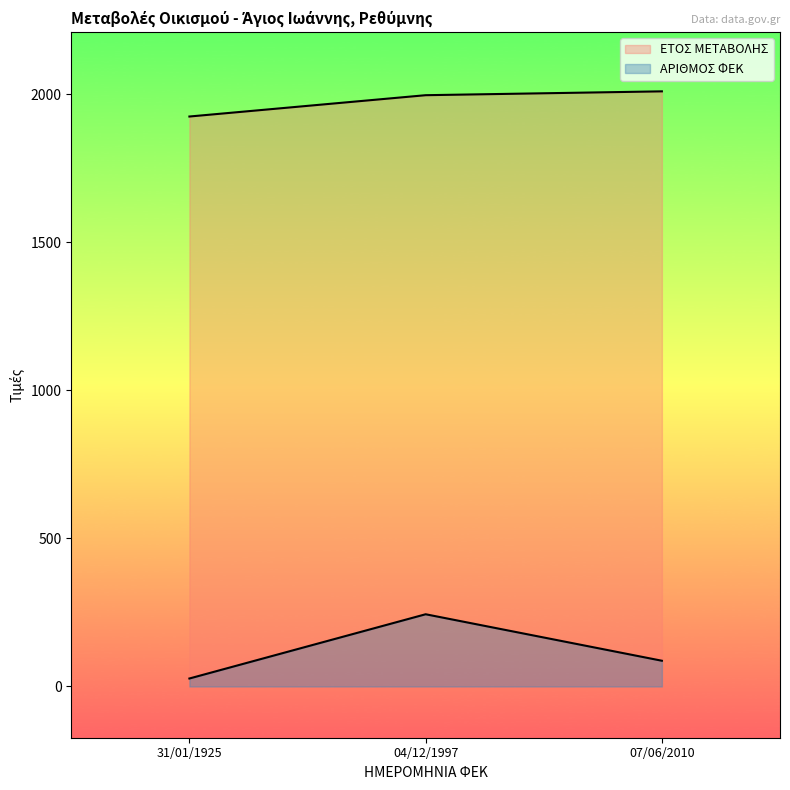

Which category has the highest value in the ΑΡΙΘΜΟΣ ΦΕΚ series?

04/12/1997